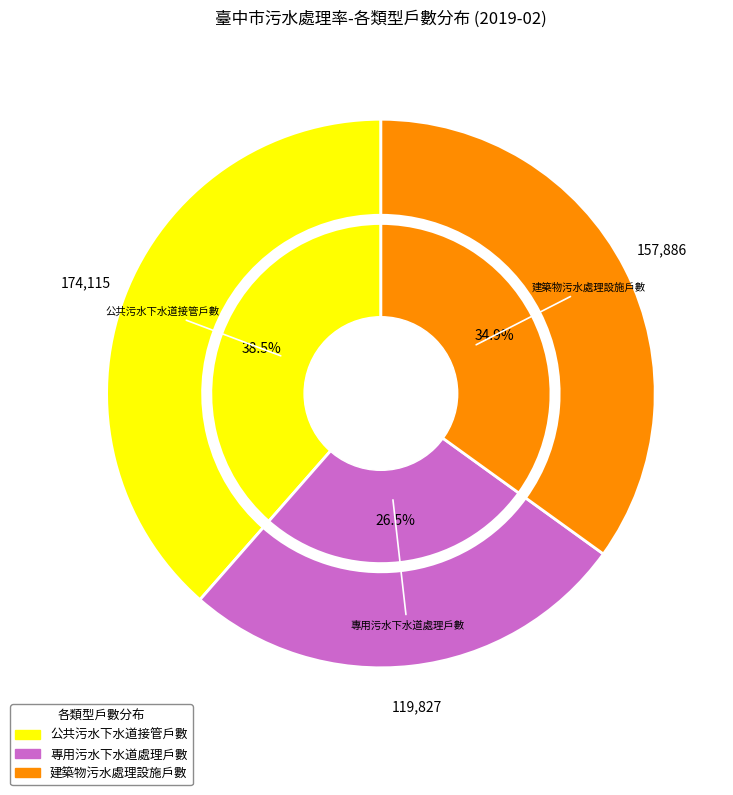

Which category has the smallest portion of the pie?

專用污水下水道處理戶數